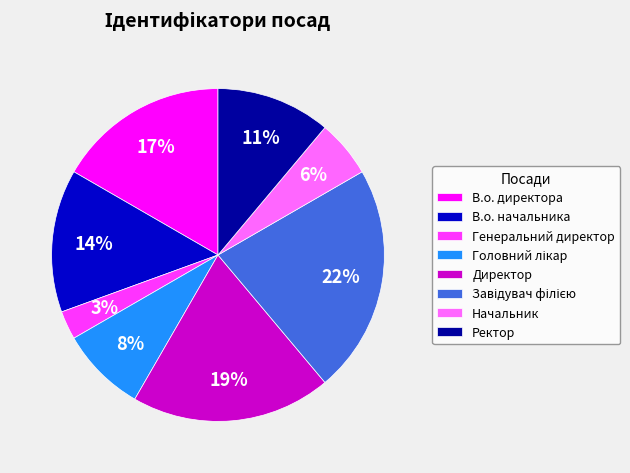

Do Ректор and Генеральний директор together represent more than half of the pie?

No